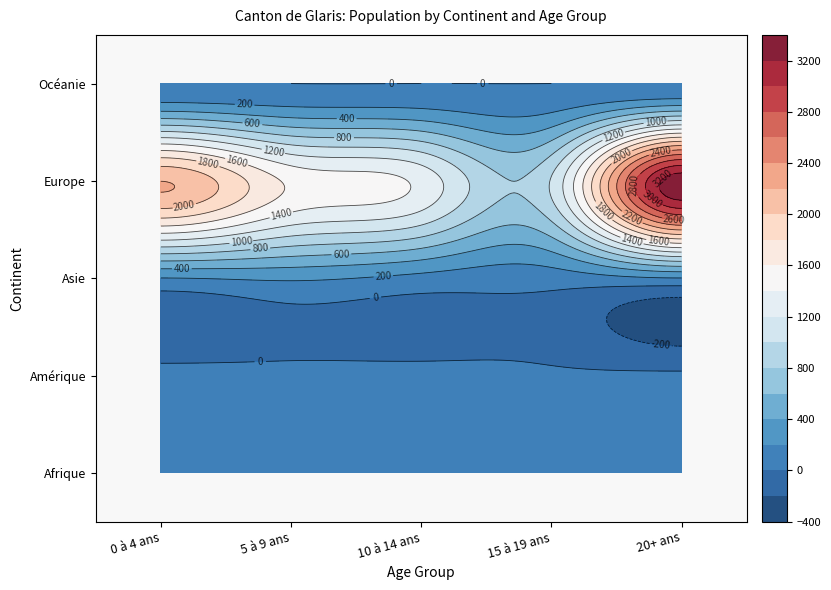

Read the Europe value at 15 à 19 ans.

1019